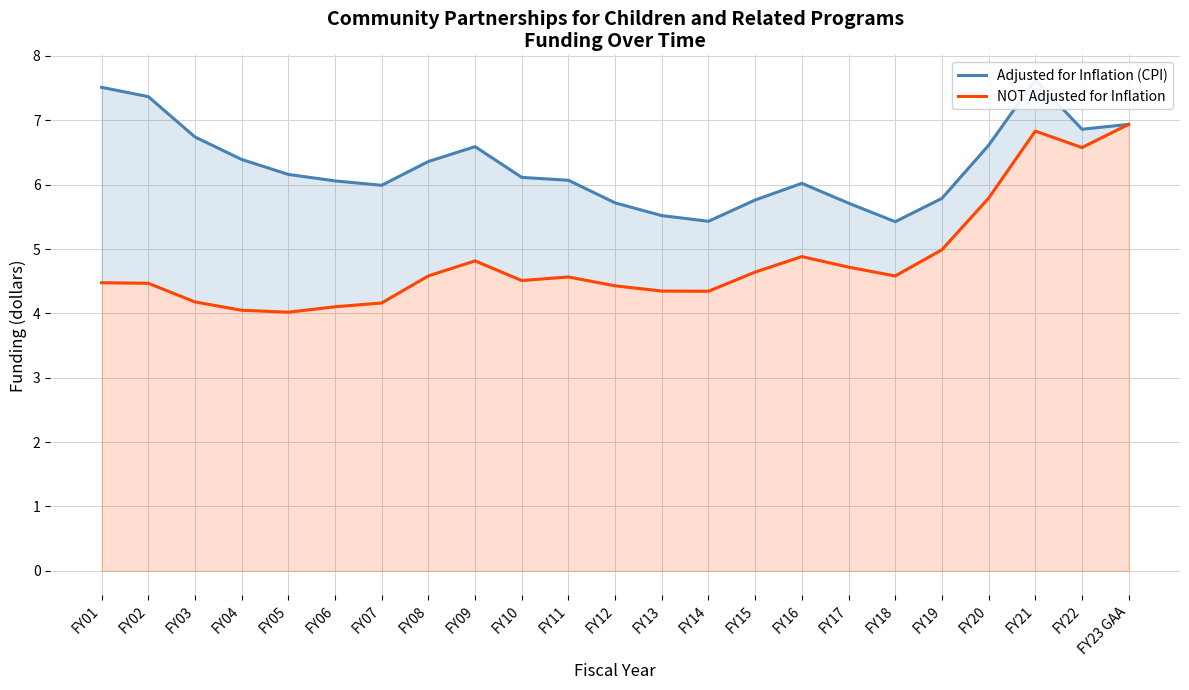

Where is the first local minimum for Adjusted for Inflation (CPI)?

FY07